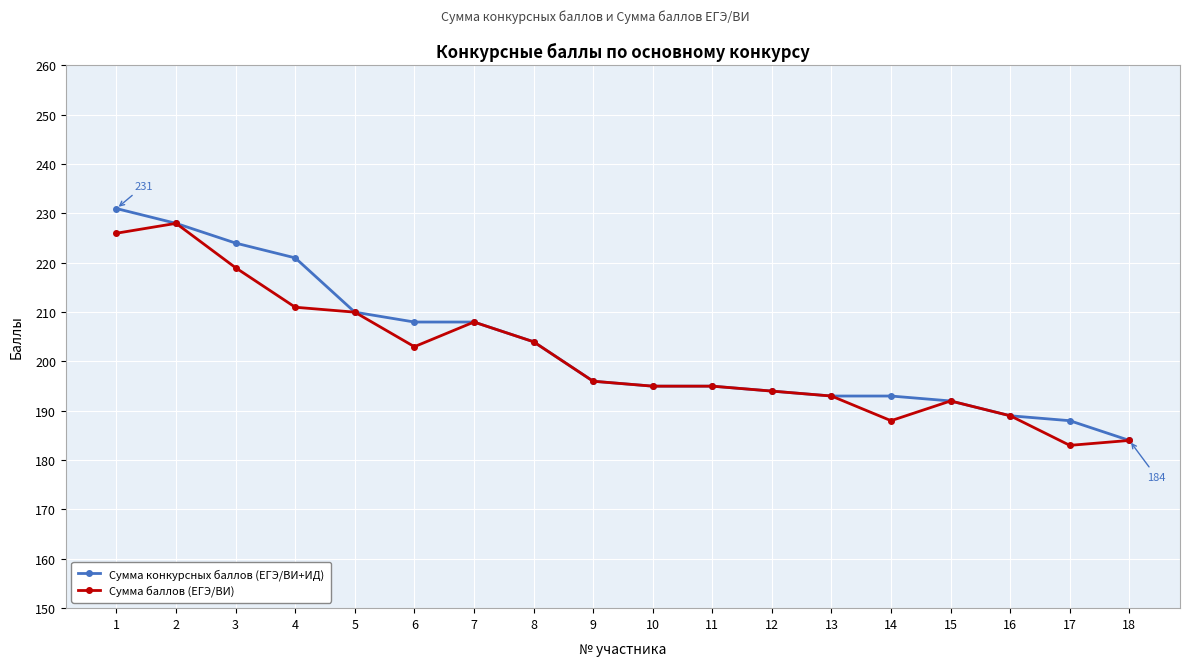

Is the value of Сумма конкурсных баллов (ЕГЭ/ВИ+ИД) at 7 greater than the value of Сумма баллов (ЕГЭ/ВИ) at 15?

Yes